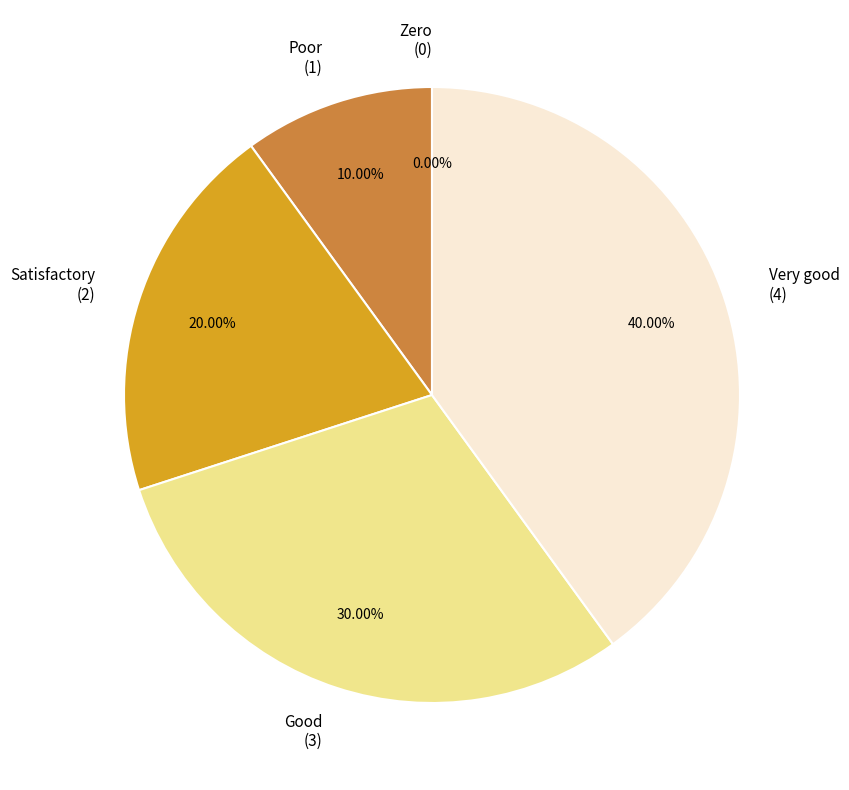

To the nearest percent, what portion does Poor represent?

10%